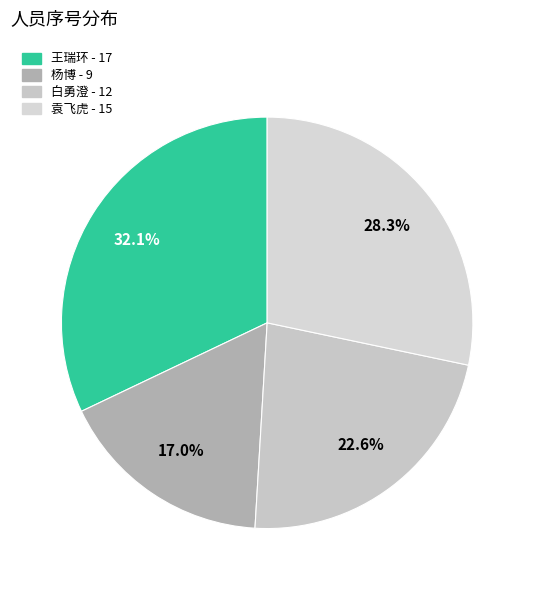

Is 王瑞环 the majority of the pie?

No